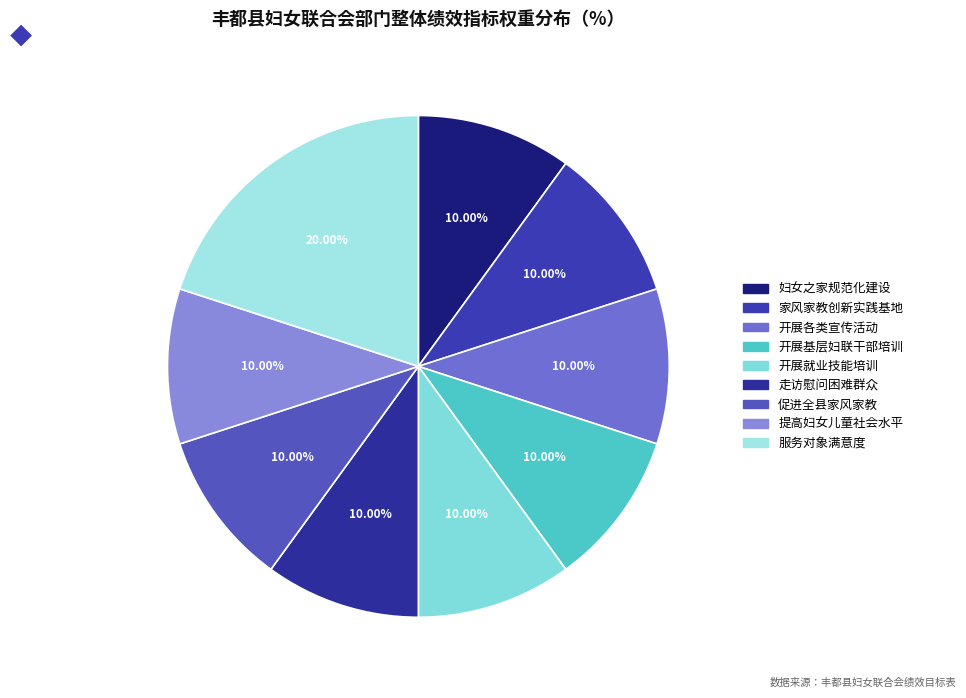

Does 开展基层妇联干部培训 account for over 50% of the chart?

No